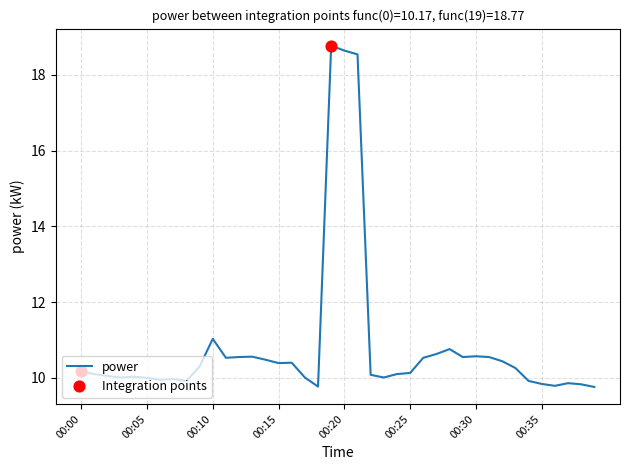

What is the minimum value shown in the chart?

9.8